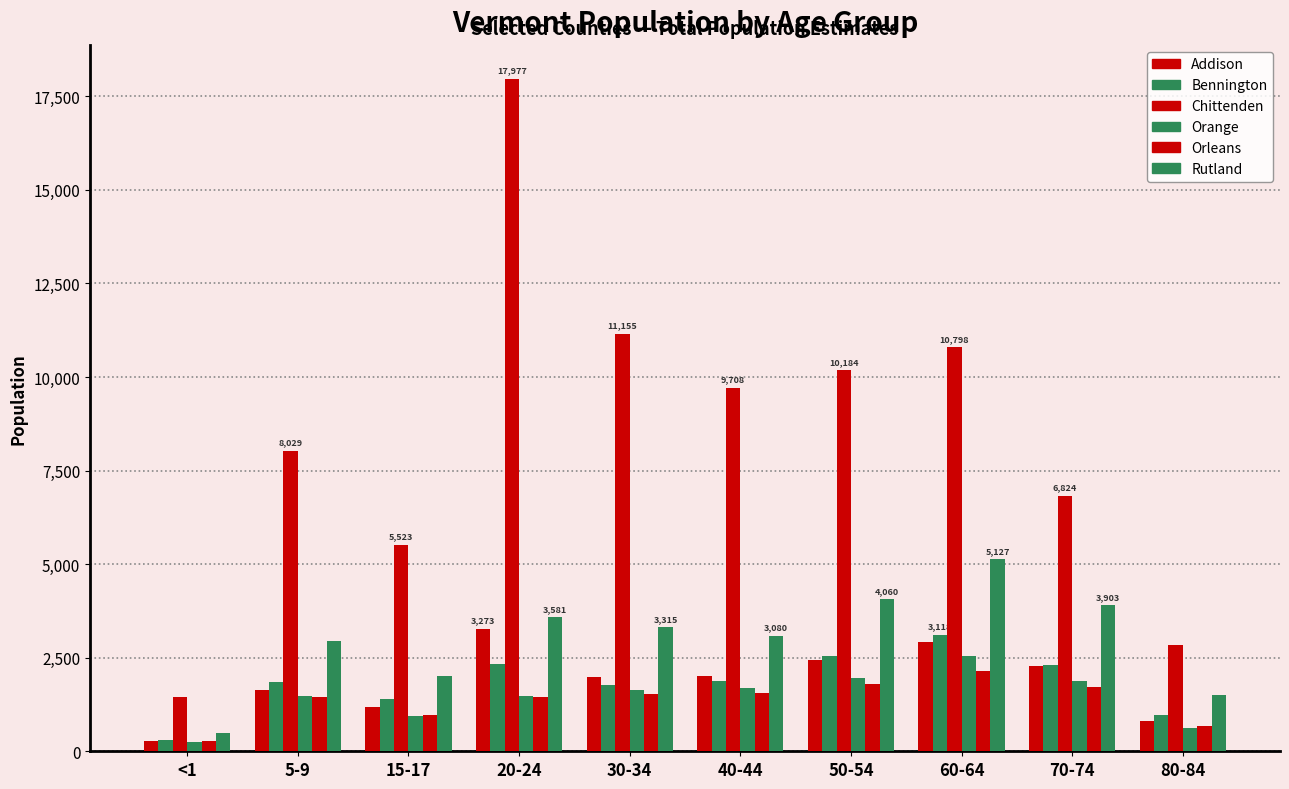

How many data points in Orleans are less than 1529?

5